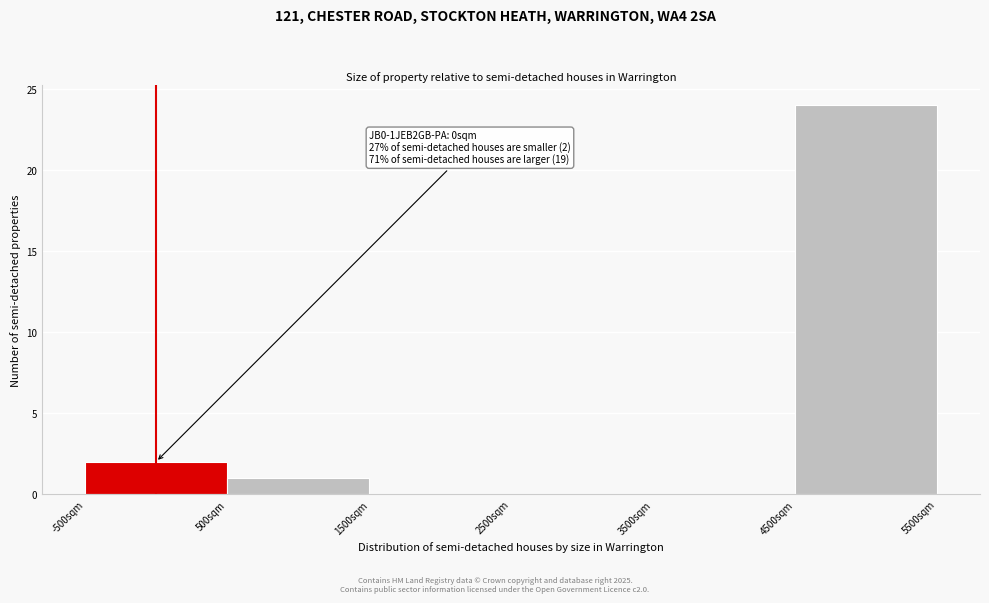

Over which range of the x-axis is the bar tallest?

4500 to 5500